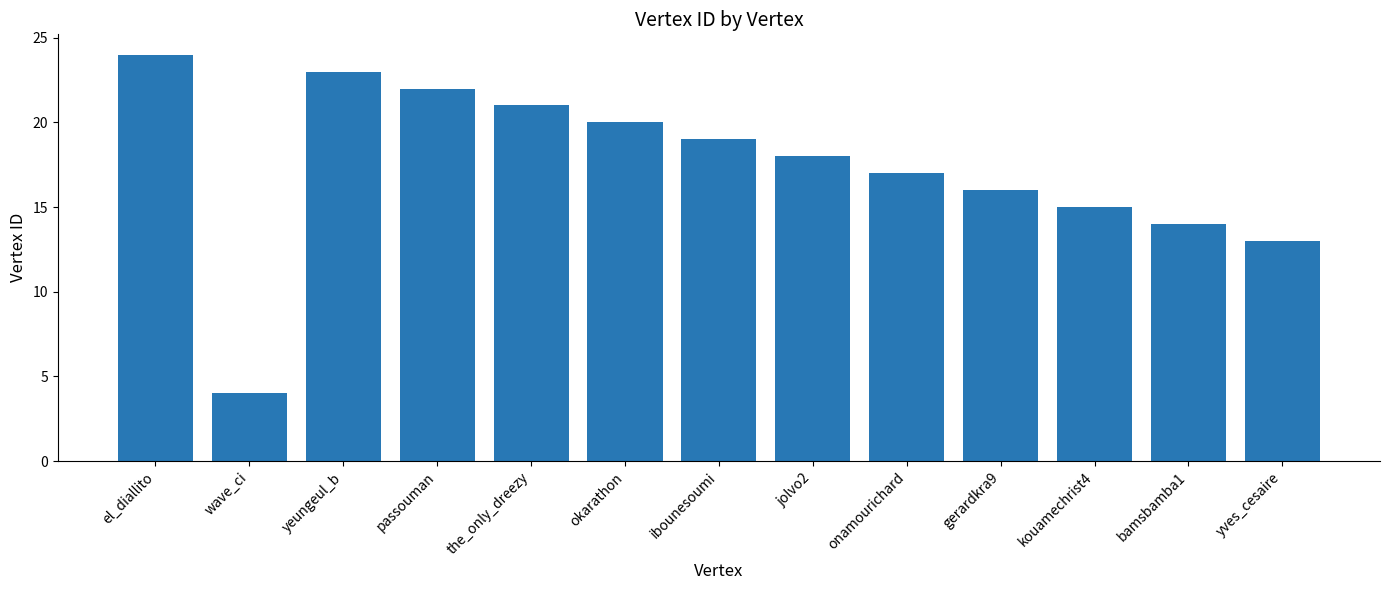

What position from the right is ibounesoumi?

7